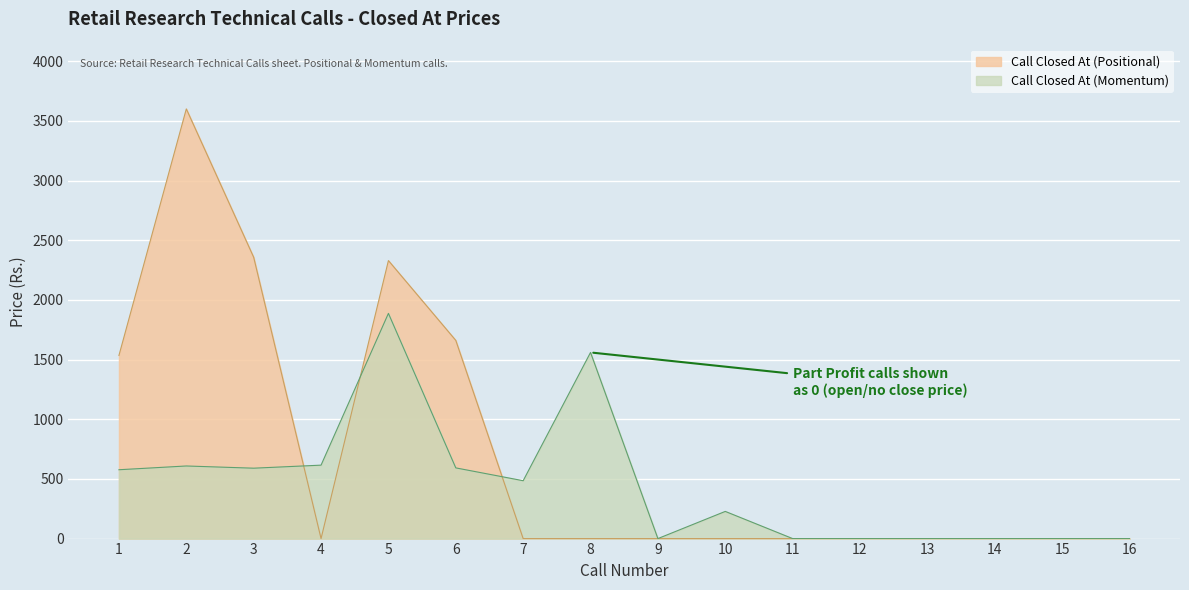

True or false: Call Closed At (Positional) has more than 2 points higher than both neighbors.

False